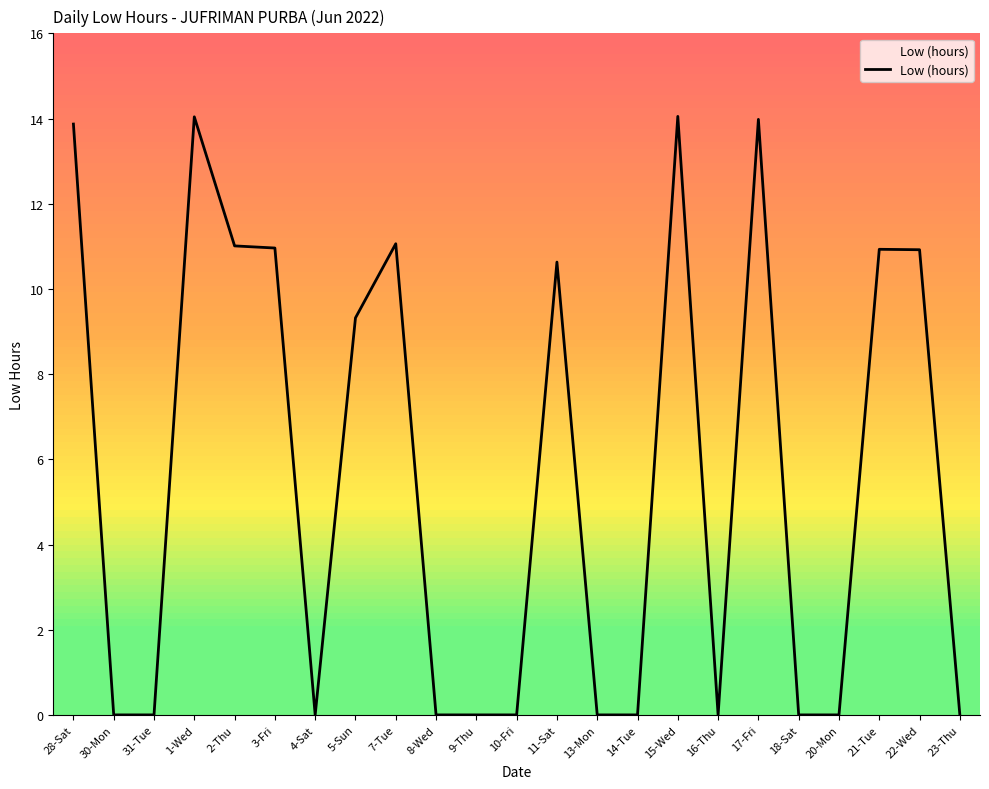

What is the change in value from 18-Sat to 21-Tue?

+10.9